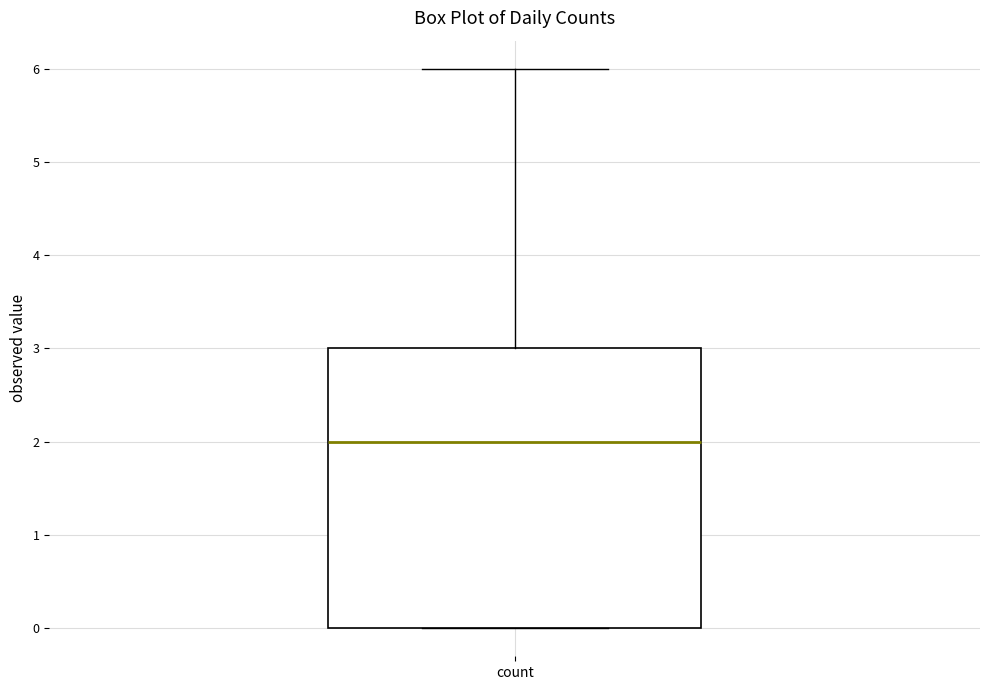

Where is the upper edge of the box for count on the y-axis? The values are not printed on the chart, so give them approximately, as read against the axis.

3